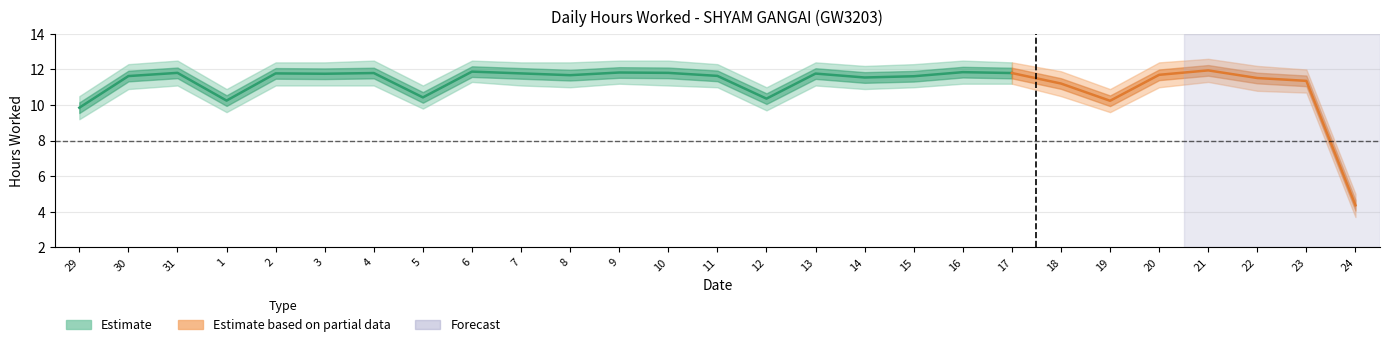

What is the approximate value of Hours Worked at 15?

11.6